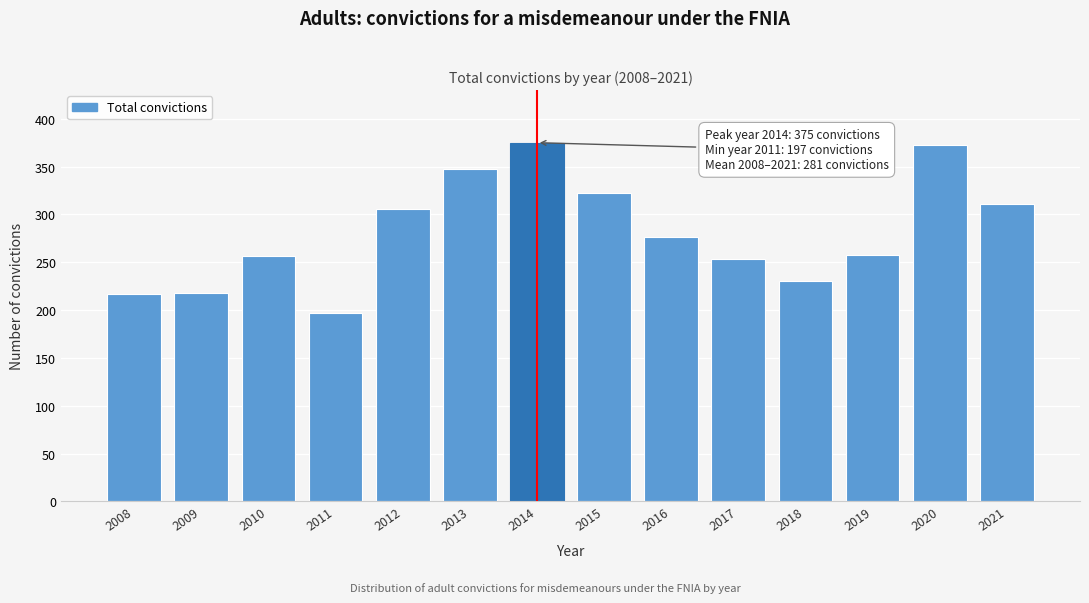

Where is the data nearest to the value 286?

2016